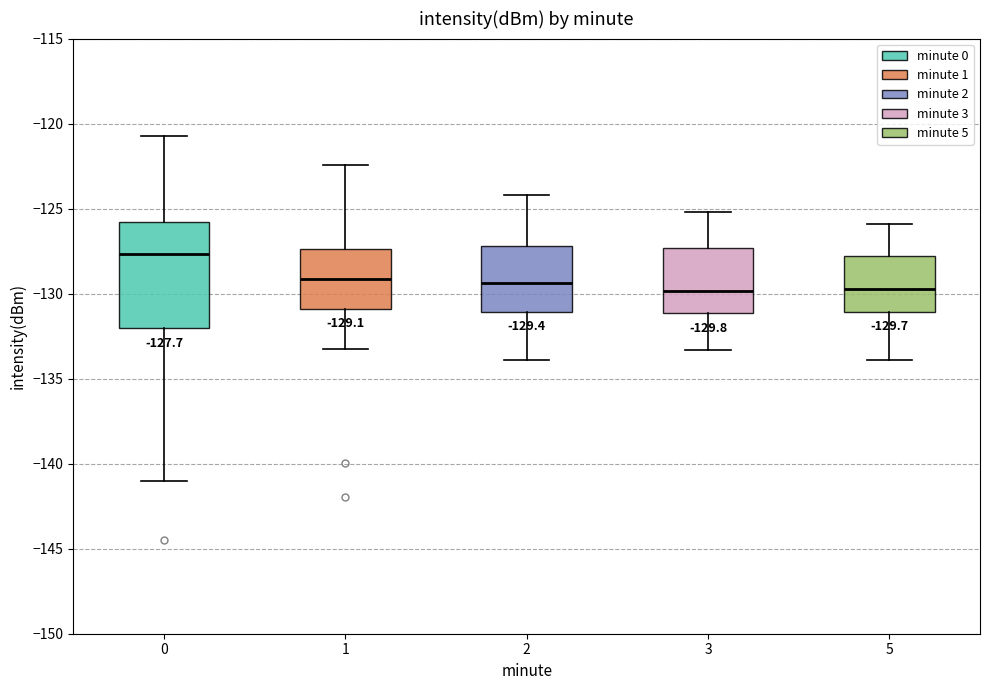

Which box has the highest median line?

0